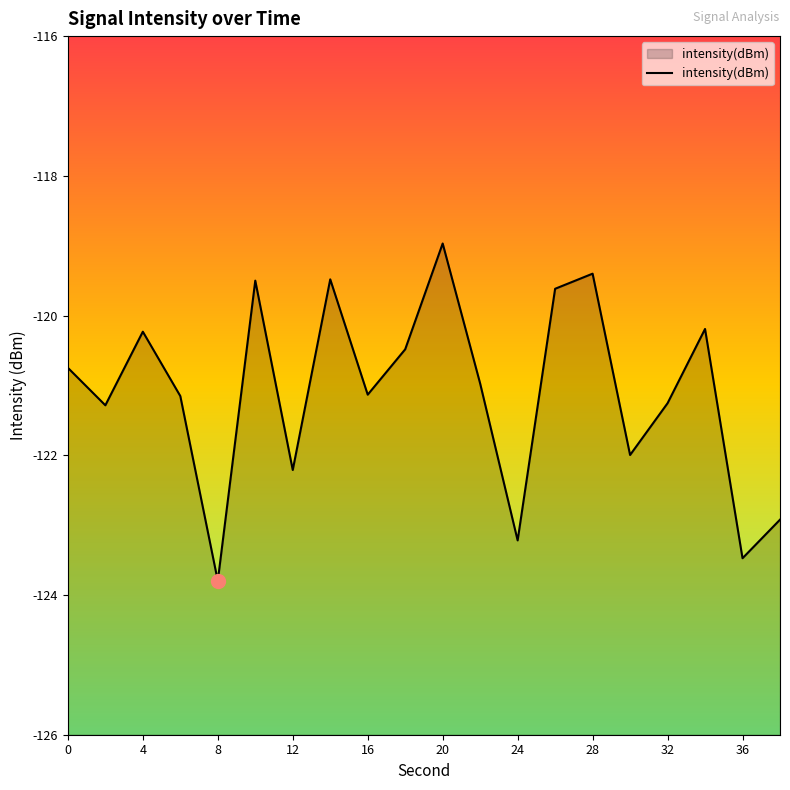

How many points are higher than both their immediate neighbors (excluding endpoints)?

6